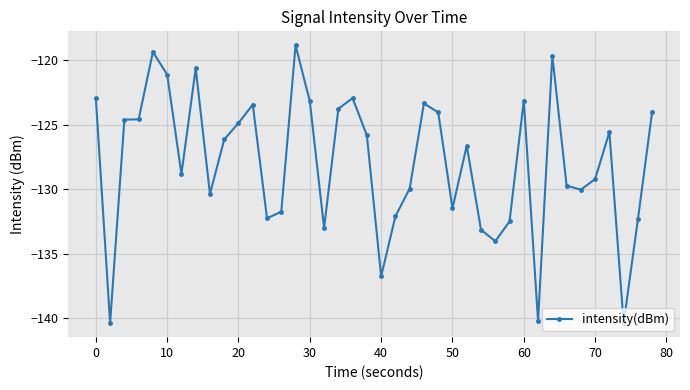

What is the sum of all values?

-5117.3